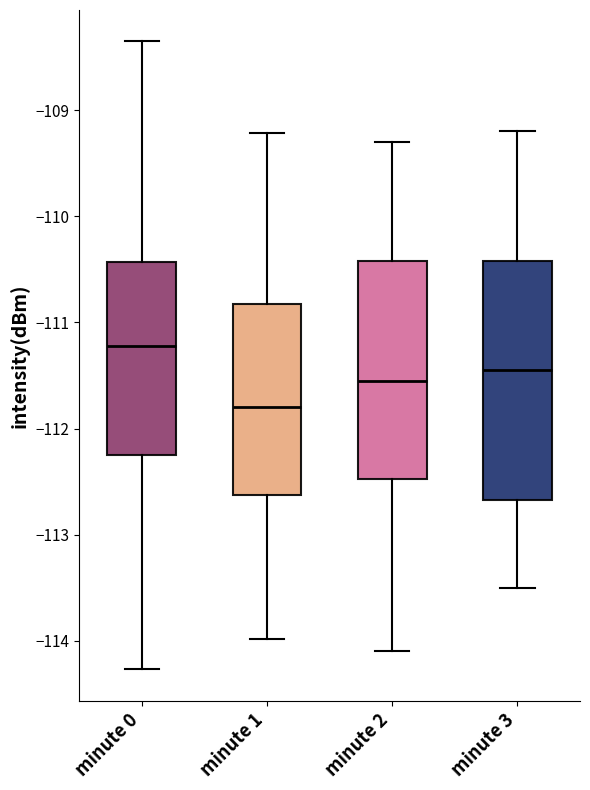

Reading left to right, transcribe this box plot: for each box, give where its median line is, the range the box spans, and where its two whiskers end, as read against the y-axis. The values are not printed on the chart, so give them approximately, as read against the axis.

minute 0: median -111.2, box -112.2 to -110.4, whiskers -114.3 to -108.4
minute 1: median -111.8, box -112.6 to -110.8, whiskers -114.0 to -109.2
minute 2: median -111.5, box -112.5 to -110.4, whiskers -114.1 to -109.3
minute 3: median -111.4, box -112.7 to -110.4, whiskers -113.5 to -109.2